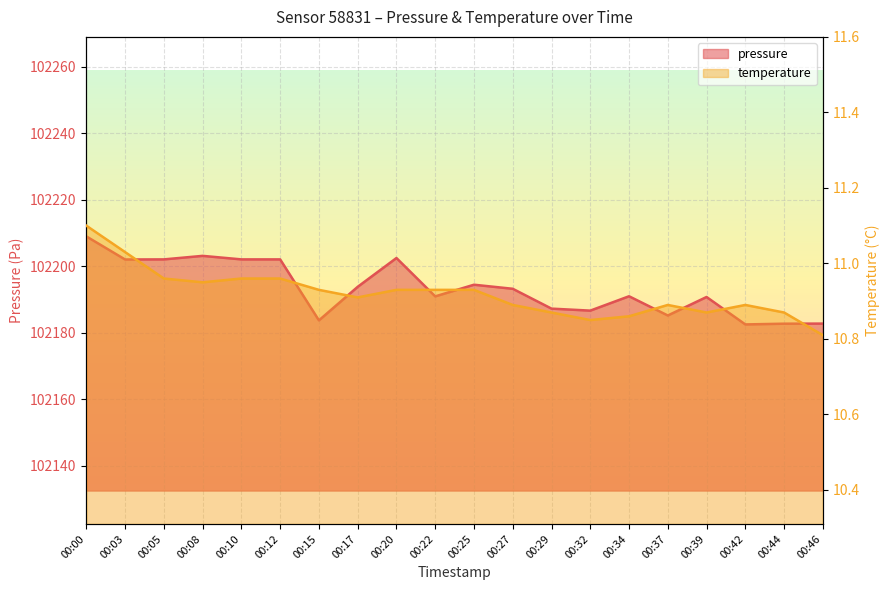

At which category does pressure reach its first local peak?

00:08